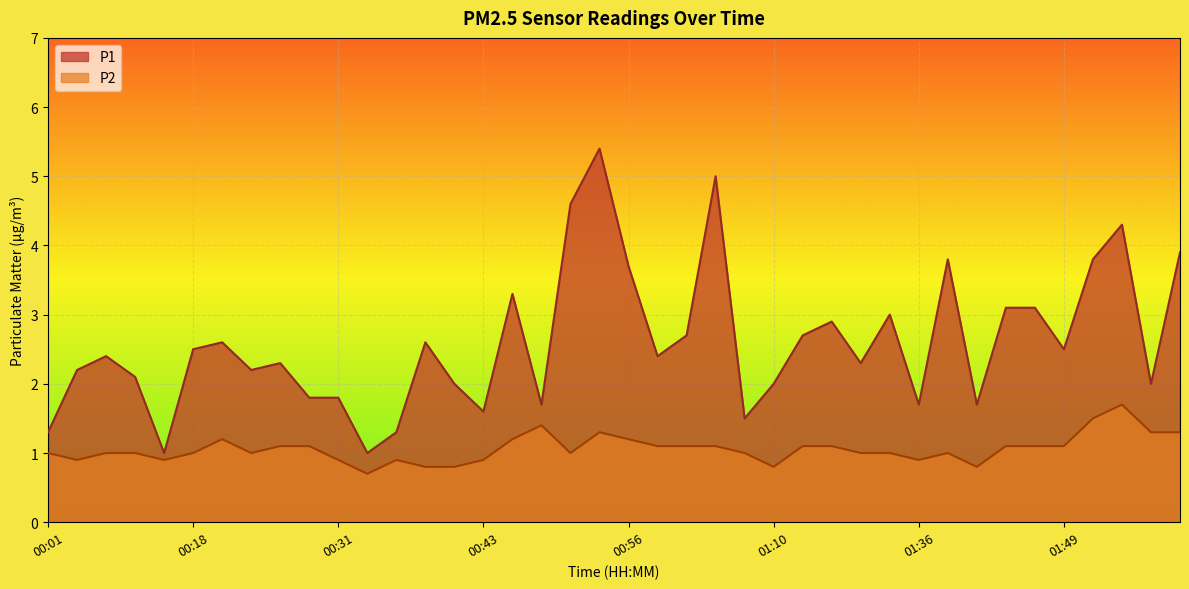

At which category does P2 reach its first local peak?

00:21